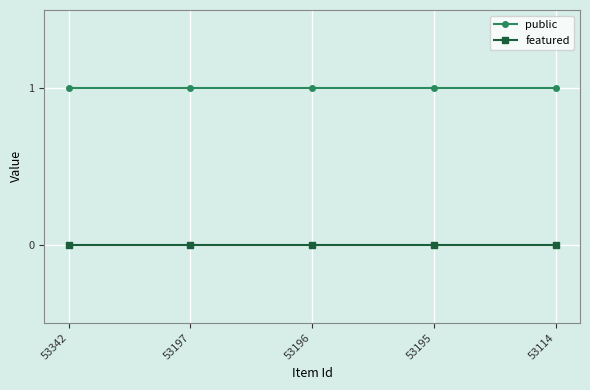

How many data points does each series have?

5